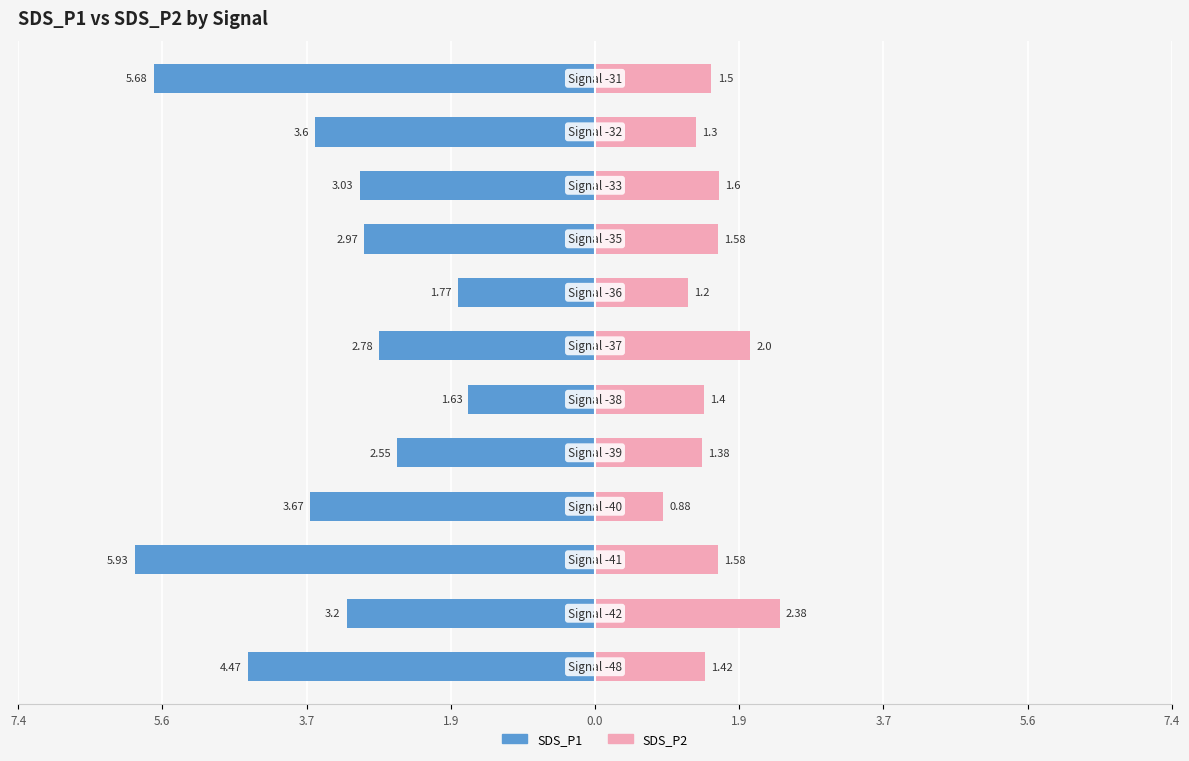

At 3.7, list the series in order from largest to smallest.

SDS_P2, SDS_P1